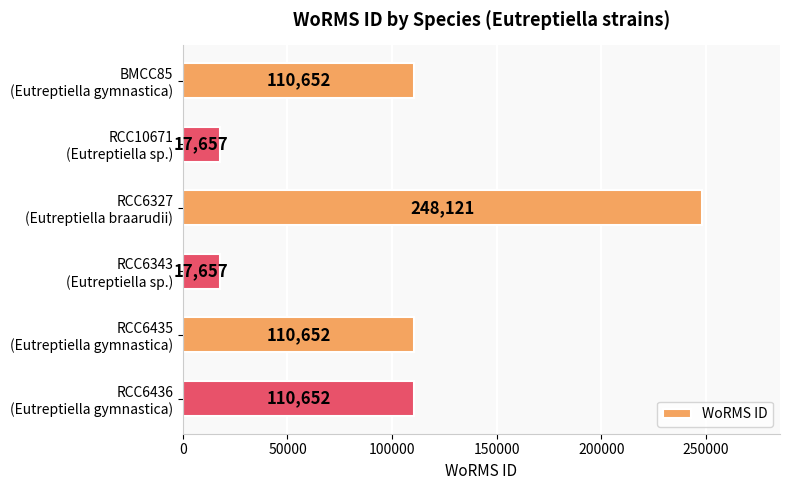

What is the minimum value shown in the chart?

17657